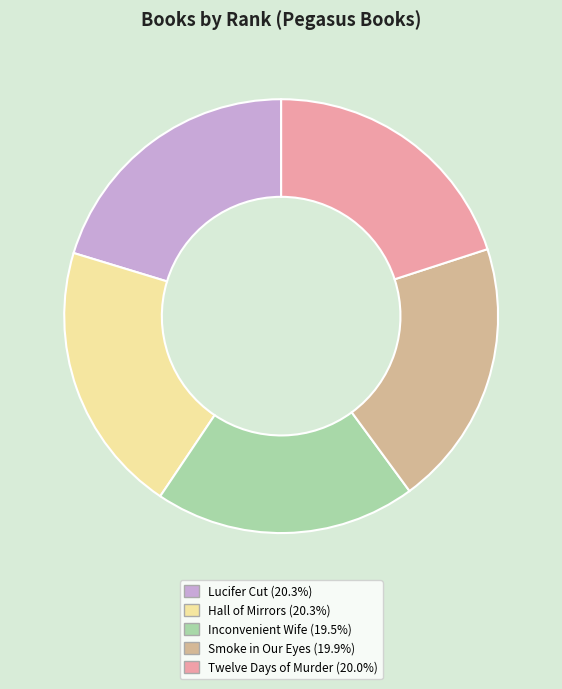

What is the ratio of the value at Twelve Days of Murder (20.0%) to the value at Smoke in Our Eyes (19.9%)?

1.0